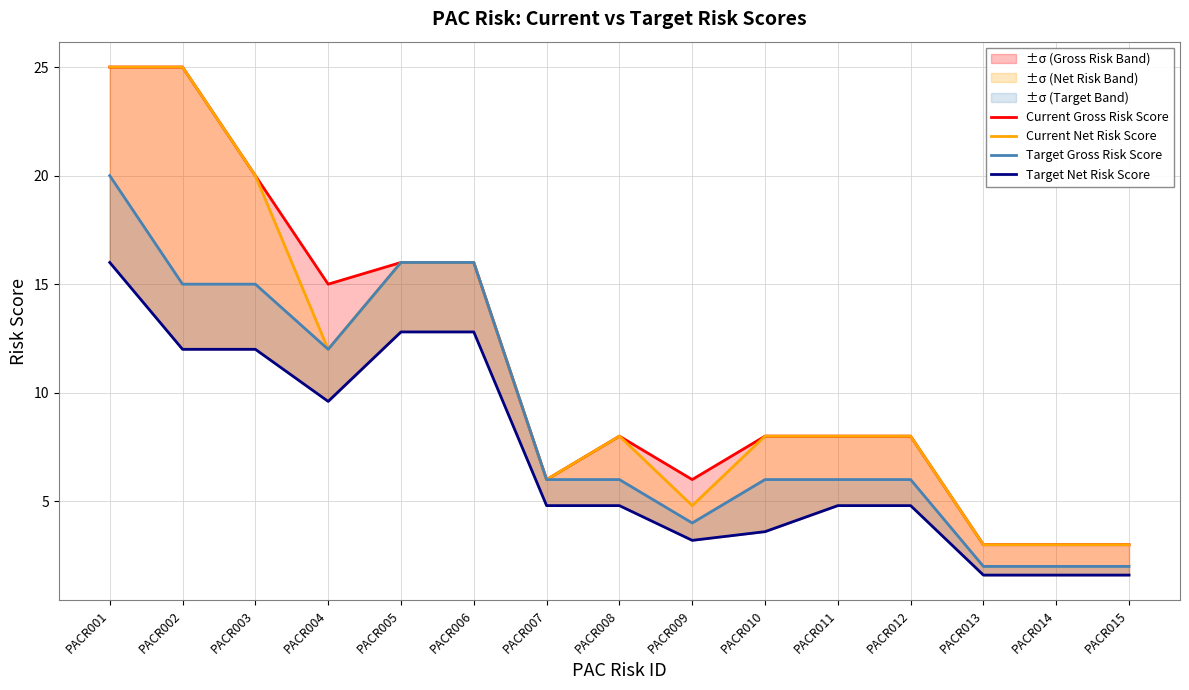

Reading left to right, extract all data points from this chart.

Current Gross Risk Score: PACR001=25.0	PACR002=25.0	PACR003=20.0	PACR004=15.0	PACR005=16.0	PACR006=16.0	PACR007=6.0	PACR008=8.0	PACR009=6.0	PACR010=8.0	PACR011=8.0	PACR012=8.0	PACR013=3.0	PACR014=3.0	PACR015=3.0
Current Net Risk Score: PACR001=25.0	PACR002=25.0	PACR003=20.0	PACR004=12.0	PACR005=16.0	PACR006=16.0	PACR007=6.0	PACR008=8.0	PACR009=4.8	PACR010=8.0	PACR011=8.0	PACR012=8.0	PACR013=3.0	PACR014=3.0	PACR015=3.0
Target Gross Risk Score: PACR001=20.0	PACR002=15.0	PACR003=15.0	PACR004=12.0	PACR005=16.0	PACR006=16.0	PACR007=6.0	PACR008=6.0	PACR009=4.0	PACR010=6.0	PACR011=6.0	PACR012=6.0	PACR013=2.0	PACR014=2.0	PACR015=2.0
Target Net Risk Score: PACR001=16.0	PACR002=12.0	PACR003=12.0	PACR004=9.6	PACR005=12.8	PACR006=12.8	PACR007=4.8	PACR008=4.8	PACR009=3.2	PACR010=3.6	PACR011=4.8	PACR012=4.8	PACR013=1.6	PACR014=1.6	PACR015=1.6